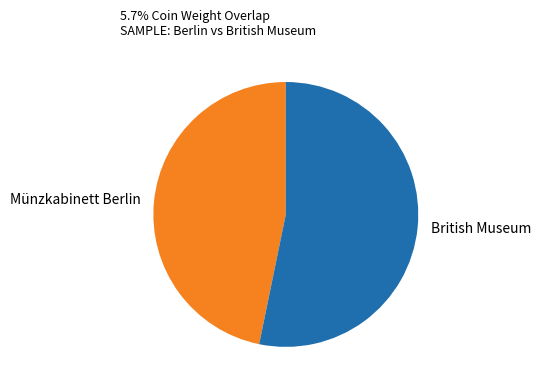

Is it true that Münzkabinett Berlin is 47% of the pie?

True